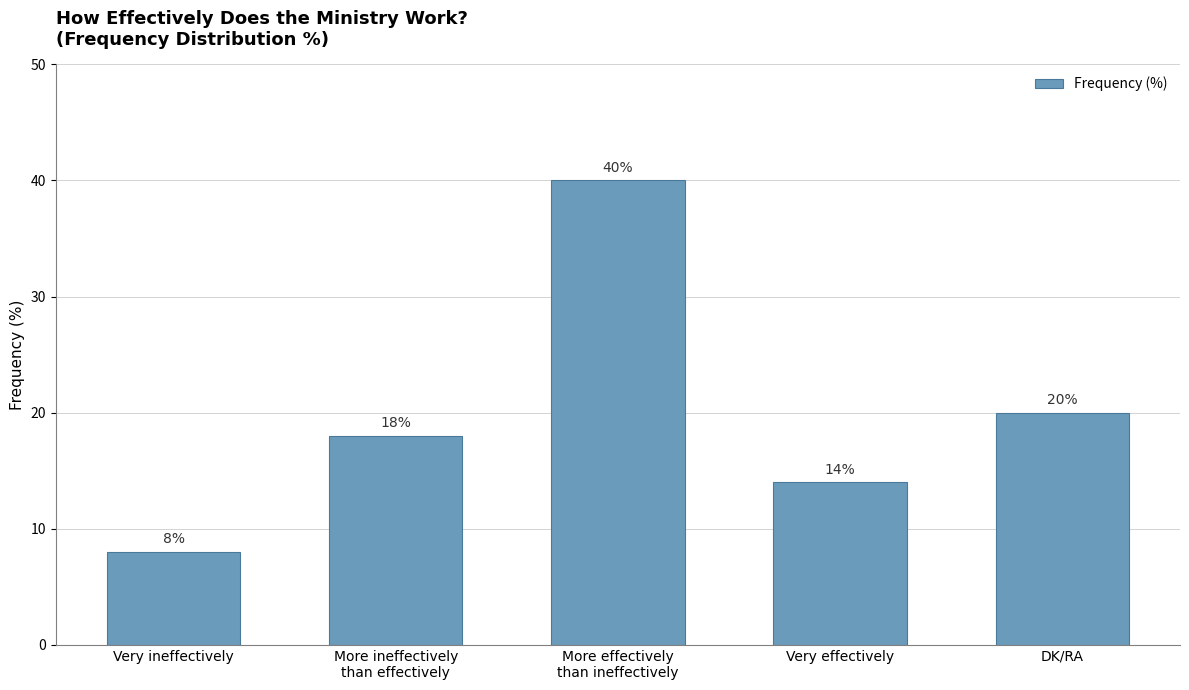

What is the approximate value at Very ineffectively, to the nearest 5?

10